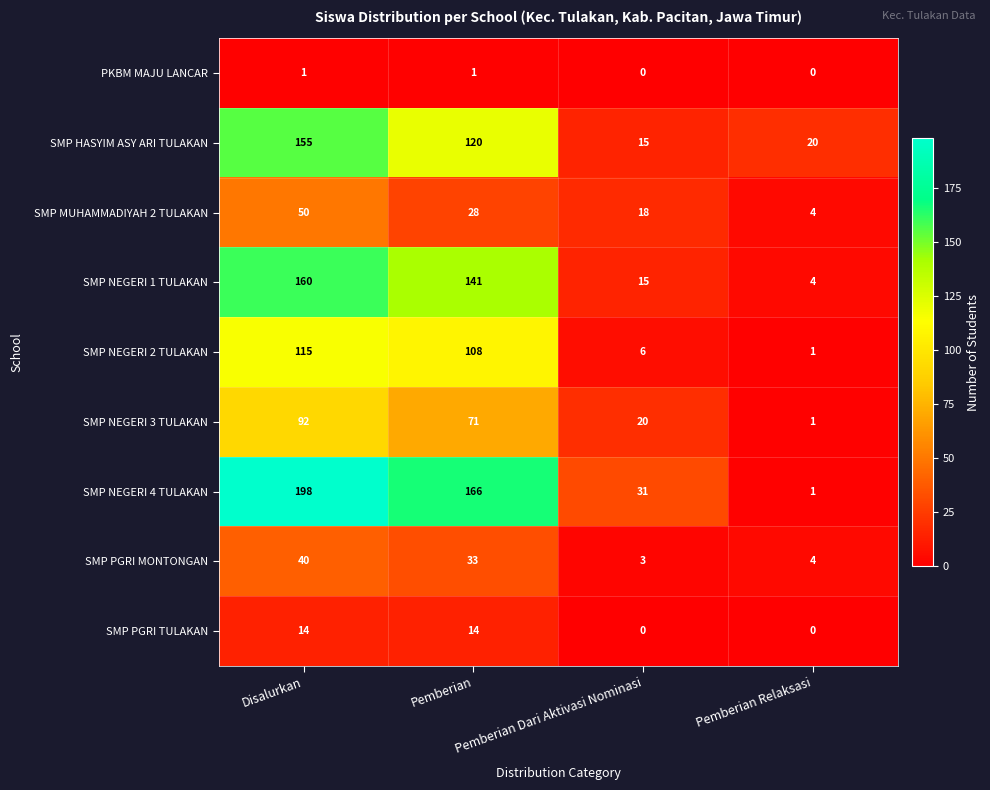

What is the difference between the highest and lowest values at Pemberian Relaksasi?

20